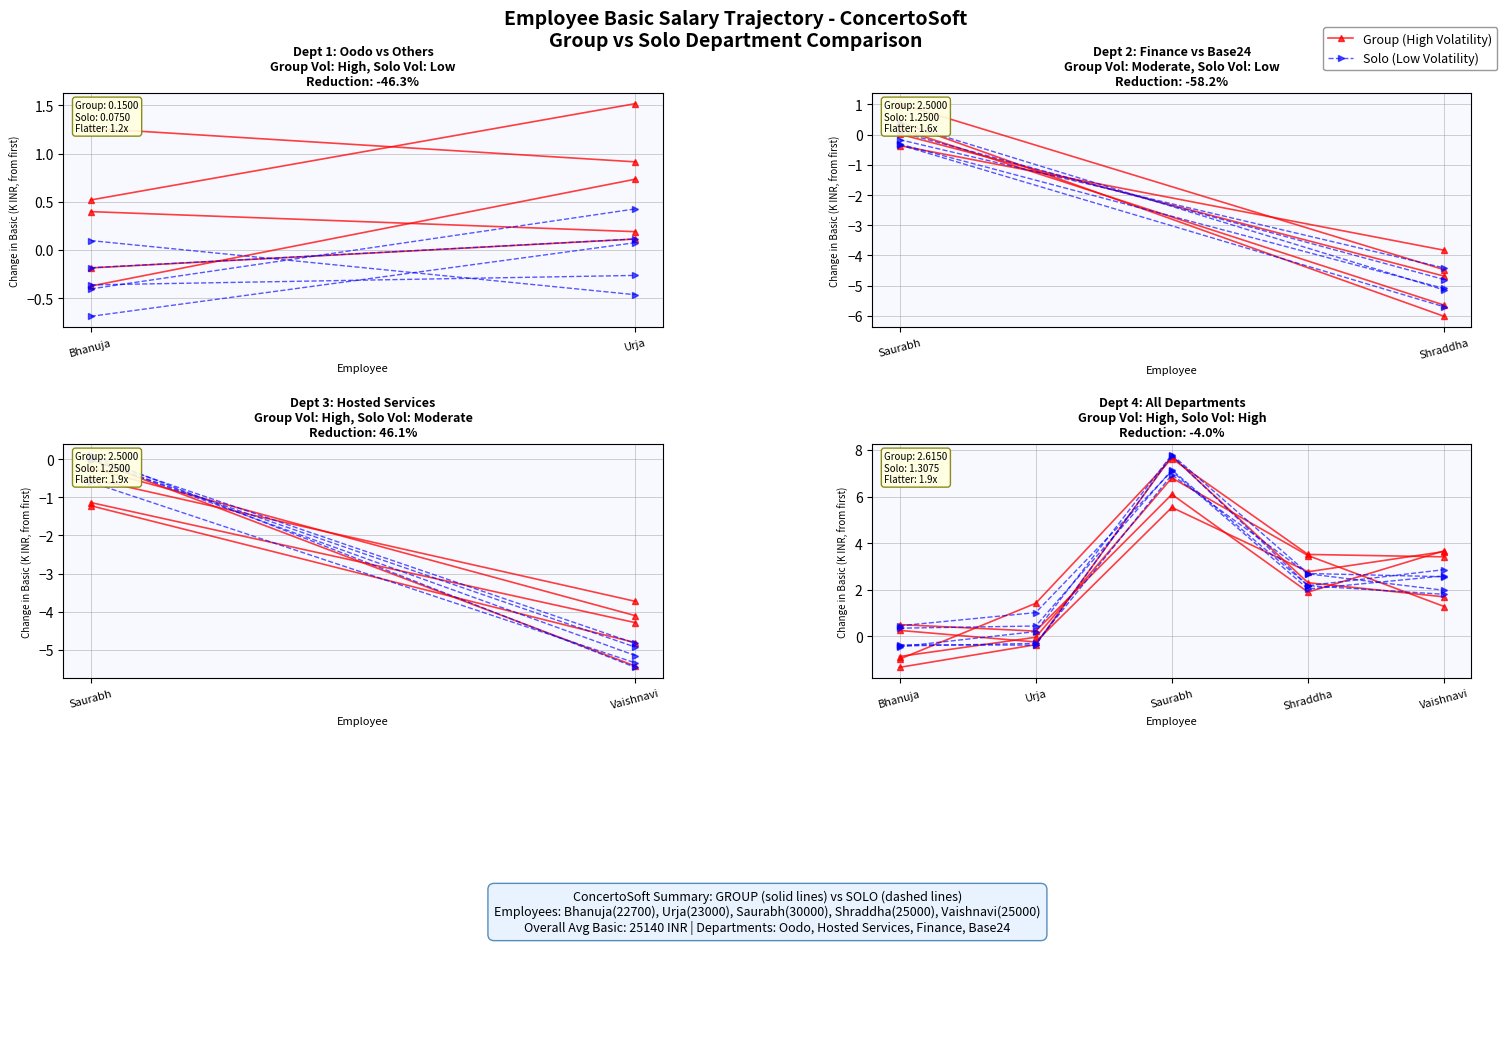

What is the label of the 2nd point from the left?

Urja